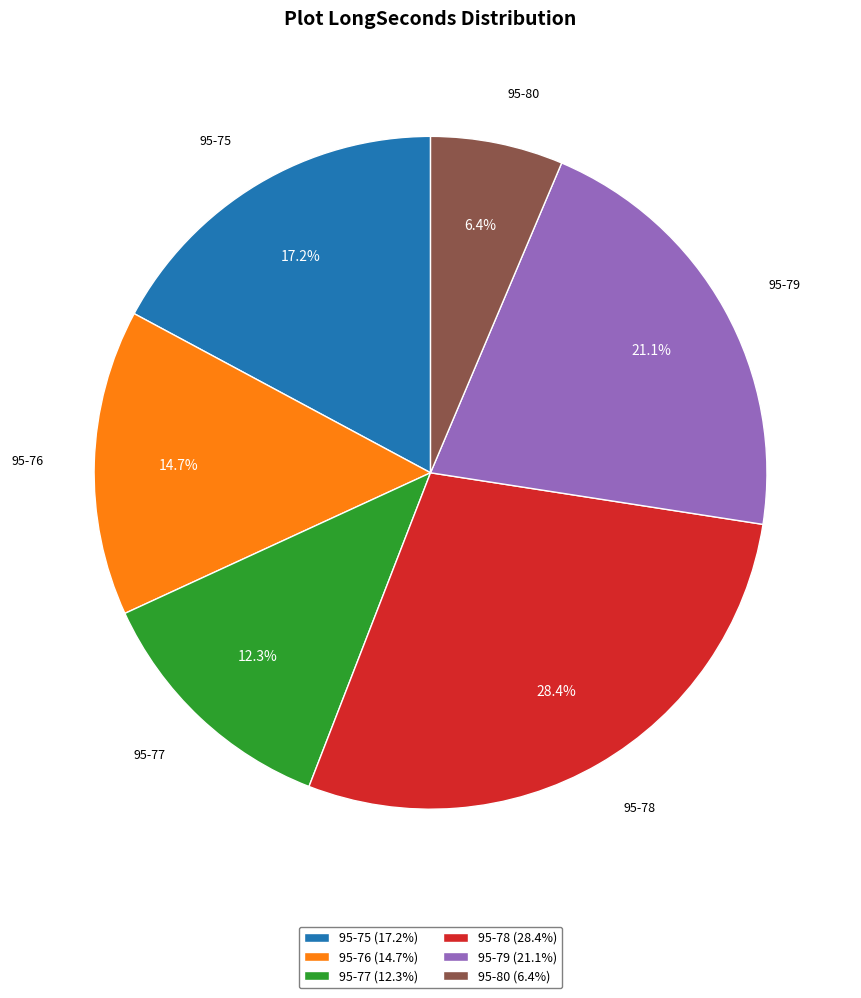

To the nearest percent, what is the difference between the 95-77 and 95-78 slice percentages?

16%